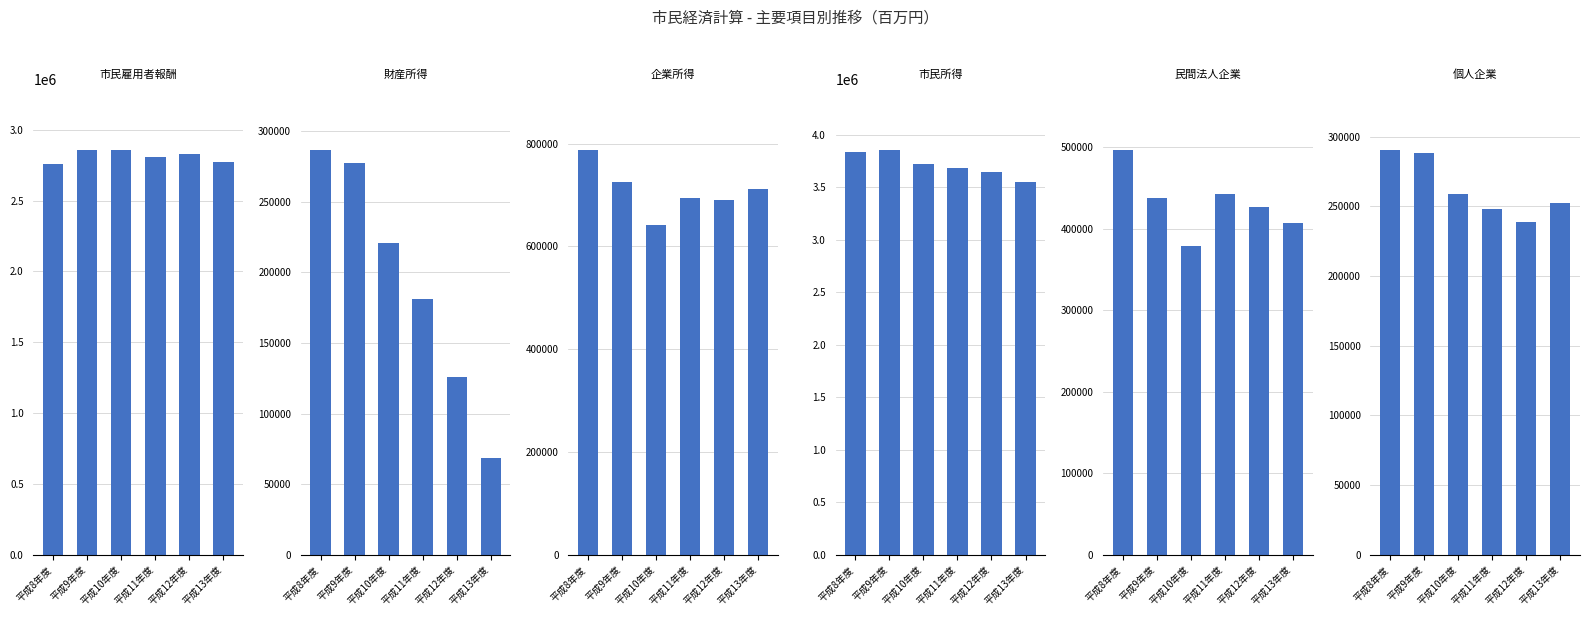

The 個人企業 series shows 252270 at 平成13年度. True or false?

True